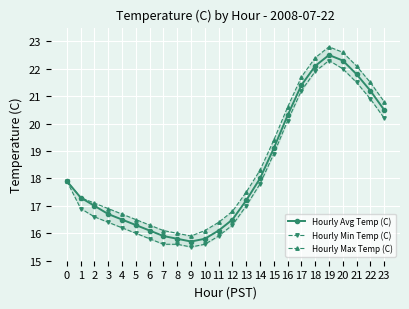

Rank the series at 1 from highest to lowest value.

Hourly Avg Temp (C), Hourly Max Temp (C), Hourly Min Temp (C)